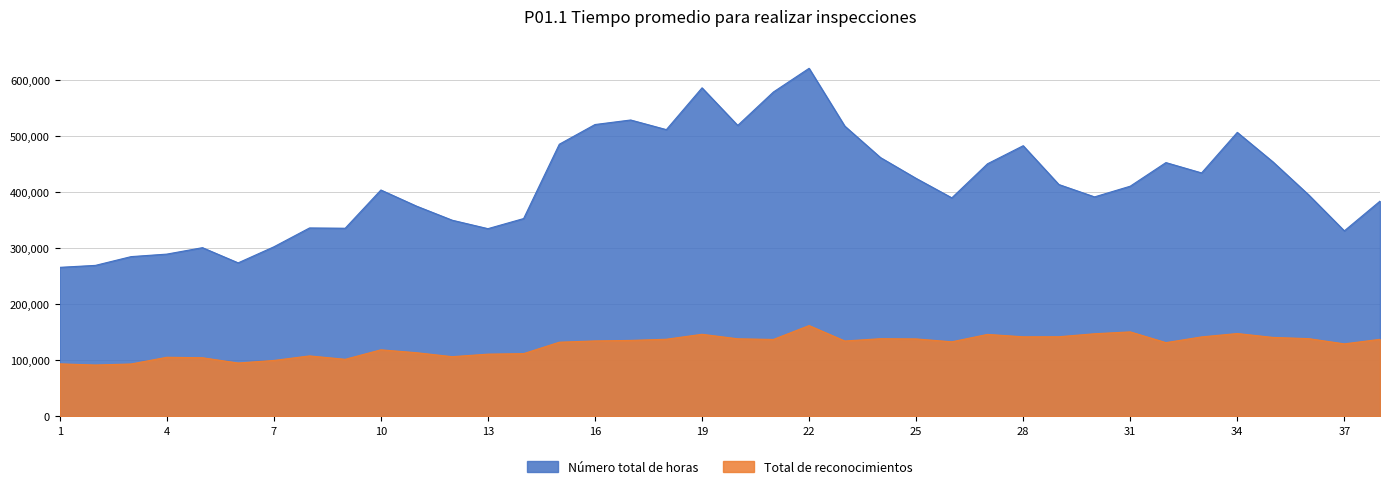

At which label is Número total de horas closest to 443444?

2015-Mar